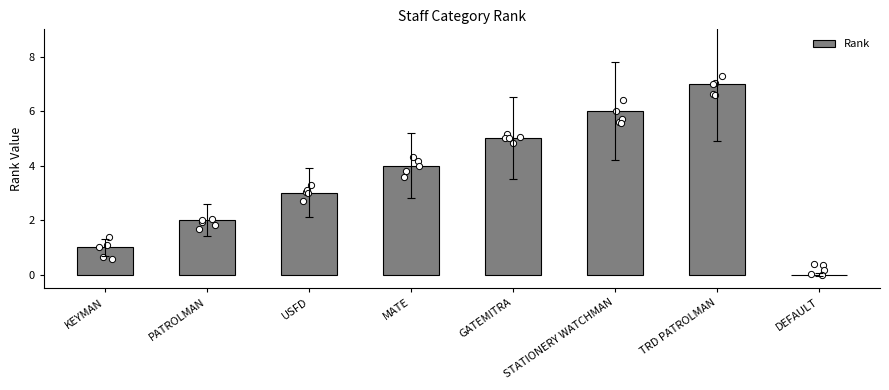

What is the change in value from GATEMITRA to STATIONERY WATCHMAN?

+1